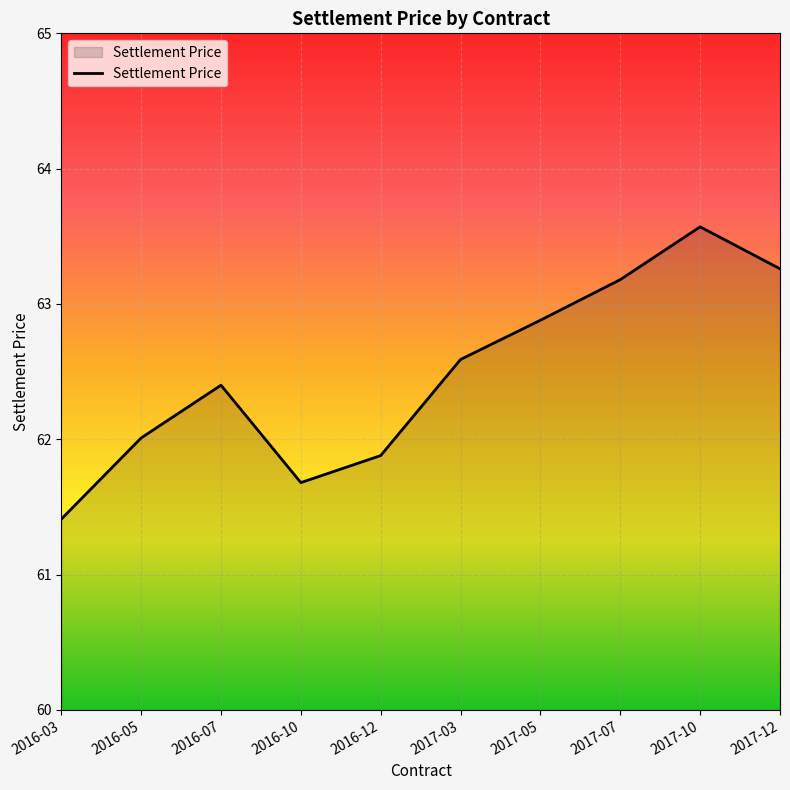

What is the change in value from 2016-03 to 2016-05?

+0.6